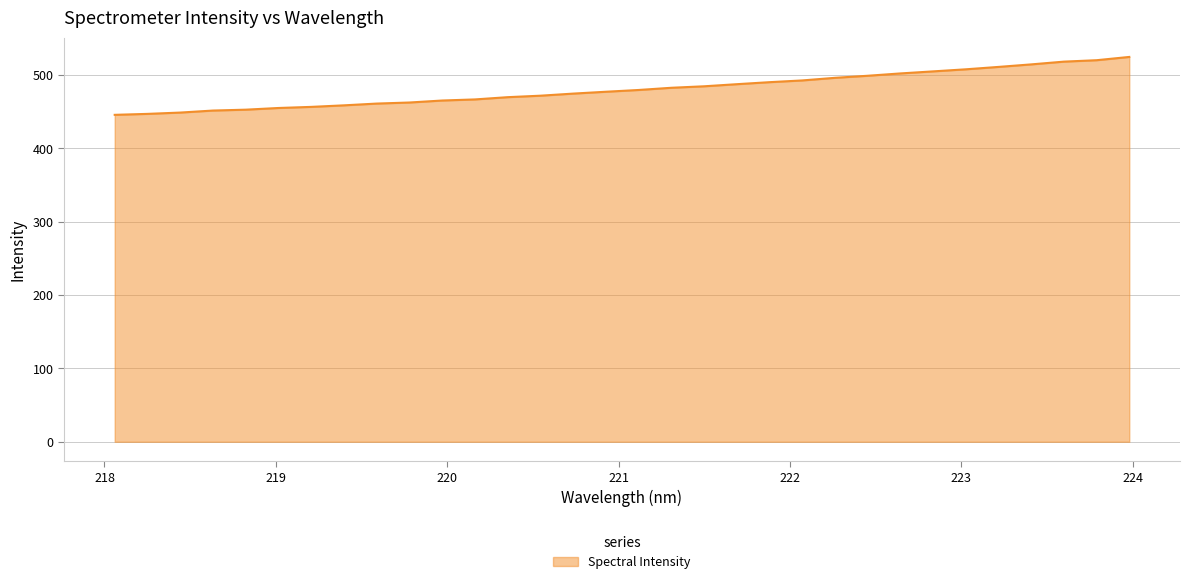

What is the greatest value displayed?

524.7